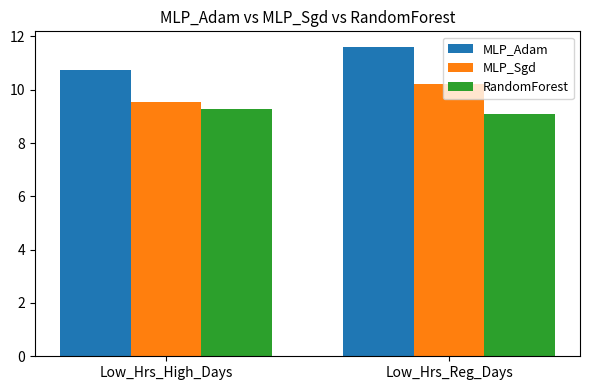

What is the label of the 2nd bar from the right?

Low_Hrs_High_Days